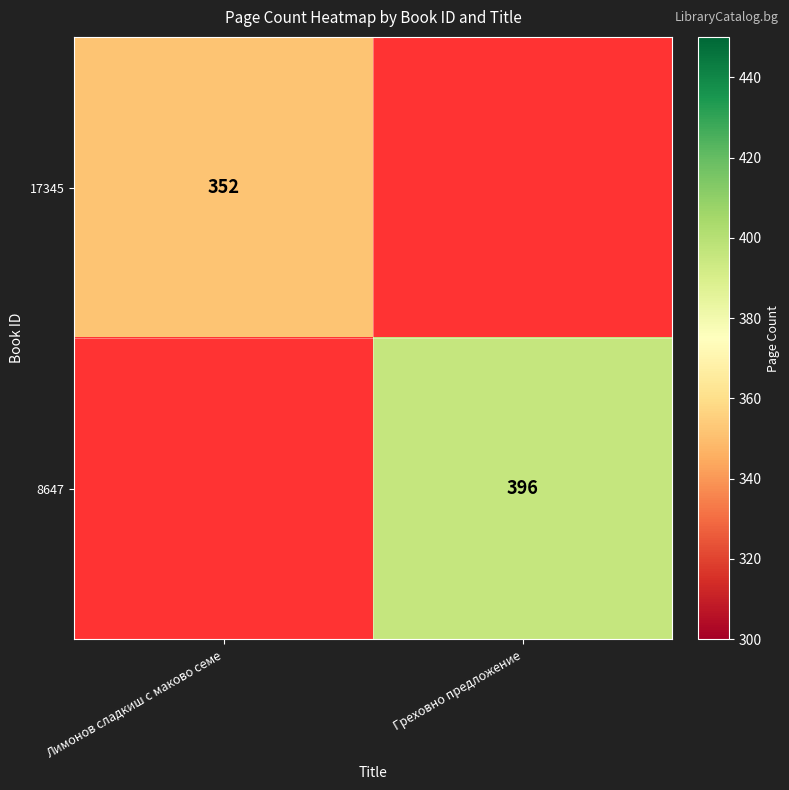

What is the greatest value displayed?

396